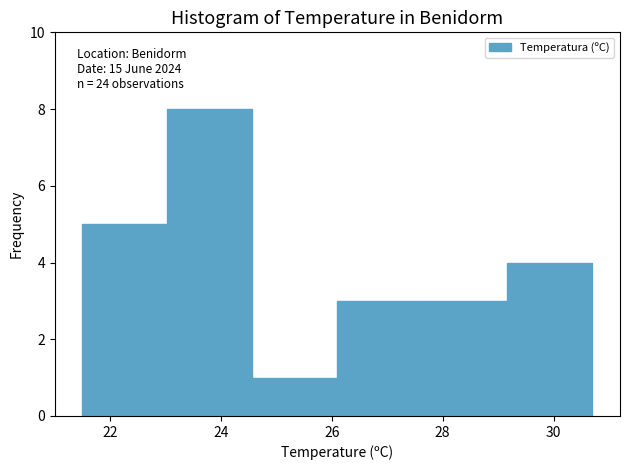

Which range on the x-axis has the tallest bar?

23.0 to 24.6